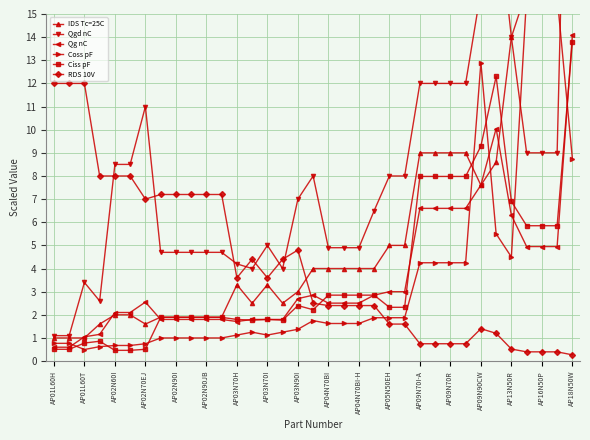

What is the smallest value displayed?

0.3